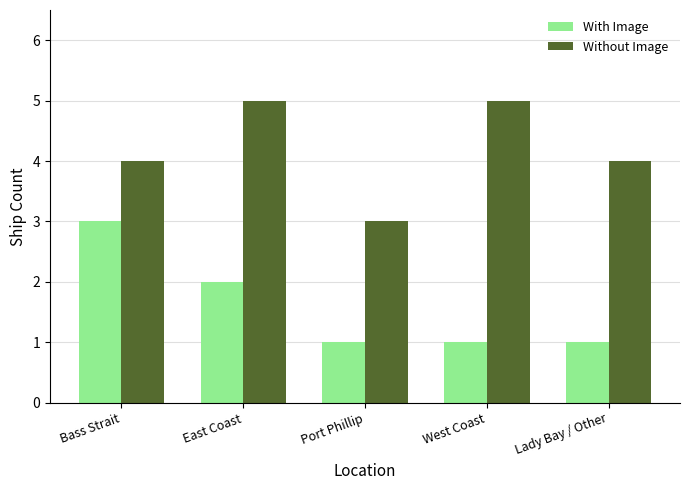

What is the value of the Without Image bar at the 3rd from the left?

3